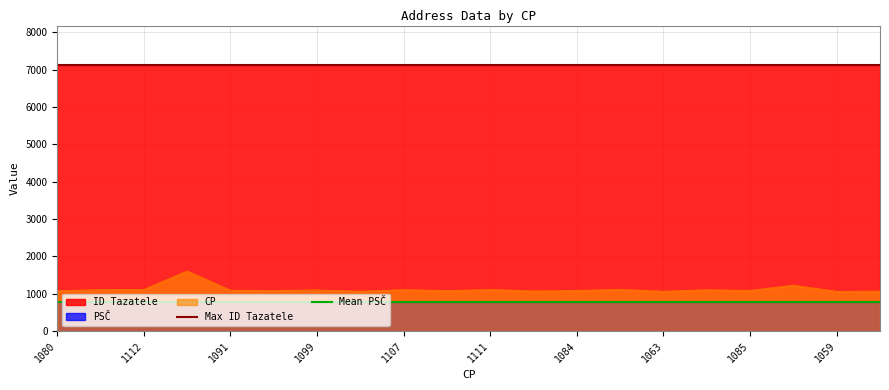

What is the value of the Max ID Tazatele point at the 1st from the left?

7111.1